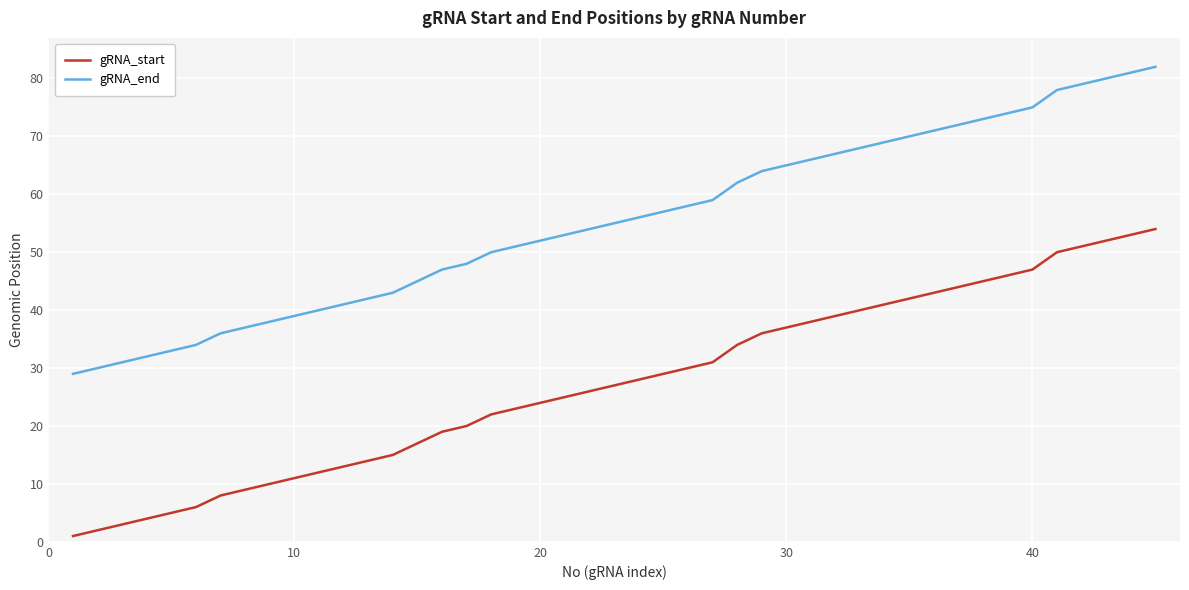

At how many categories does at least one series exceed 3?

40